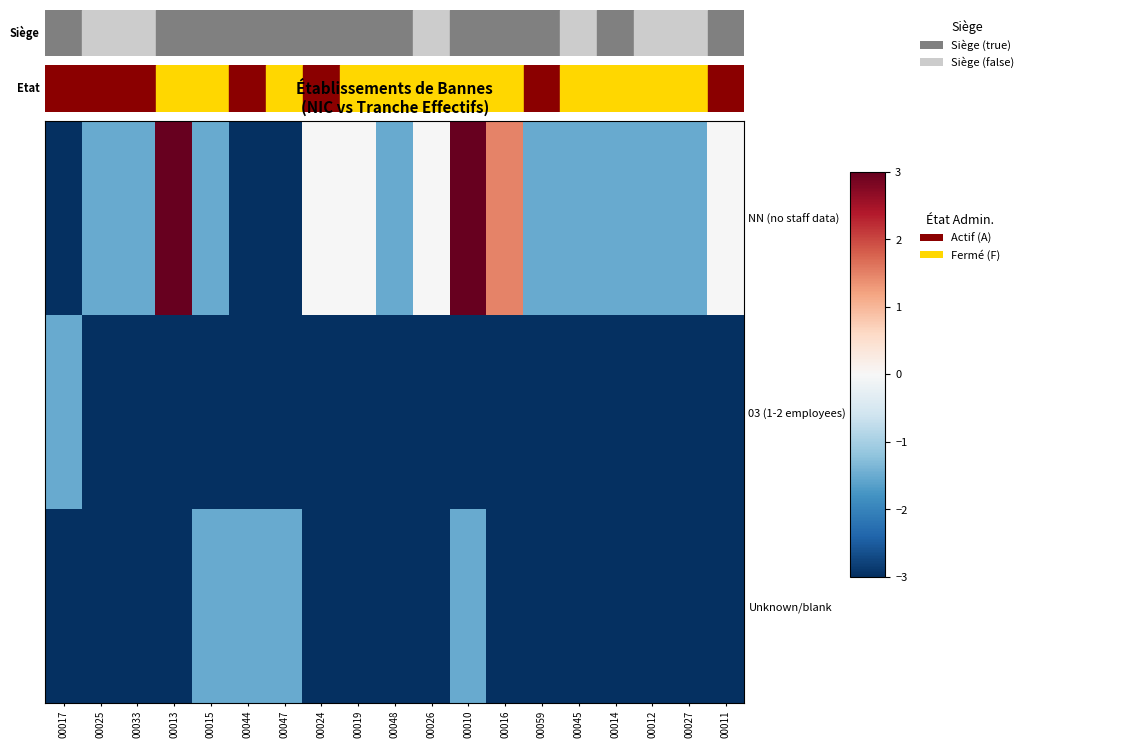

Reading left to right, list all the values displayed in this chart.

NN (no staff data): 00017=-3.0	00025=-1.5	00033=-1.5	00013=3.0	00015=-1.5	00044=-3.0	00047=-3.0	00024=-0.0	00019=-0.0	00048=-1.5	00026=-0.0	00010=3.0	00016=1.5	00059=-1.5	00045=-1.5	00014=-1.5	00012=-1.5	00027=-1.5	00011=-0.0
03 (1-2 employees): 00017=-1.5	00025=-3.0	00033=-3.0	00013=-3.0	00015=-3.0	00044=-3.0	00047=-3.0	00024=-3.0	00019=-3.0	00048=-3.0	00026=-3.0	00010=-3.0	00016=-3.0	00059=-3.0	00045=-3.0	00014=-3.0	00012=-3.0	00027=-3.0	00011=-3.0
Unknown/blank: 00017=-3.0	00025=-3.0	00033=-3.0	00013=-3.0	00015=-1.5	00044=-1.5	00047=-1.5	00024=-3.0	00019=-3.0	00048=-3.0	00026=-3.0	00010=-1.5	00016=-3.0	00059=-3.0	00045=-3.0	00014=-3.0	00012=-3.0	00027=-3.0	00011=-3.0